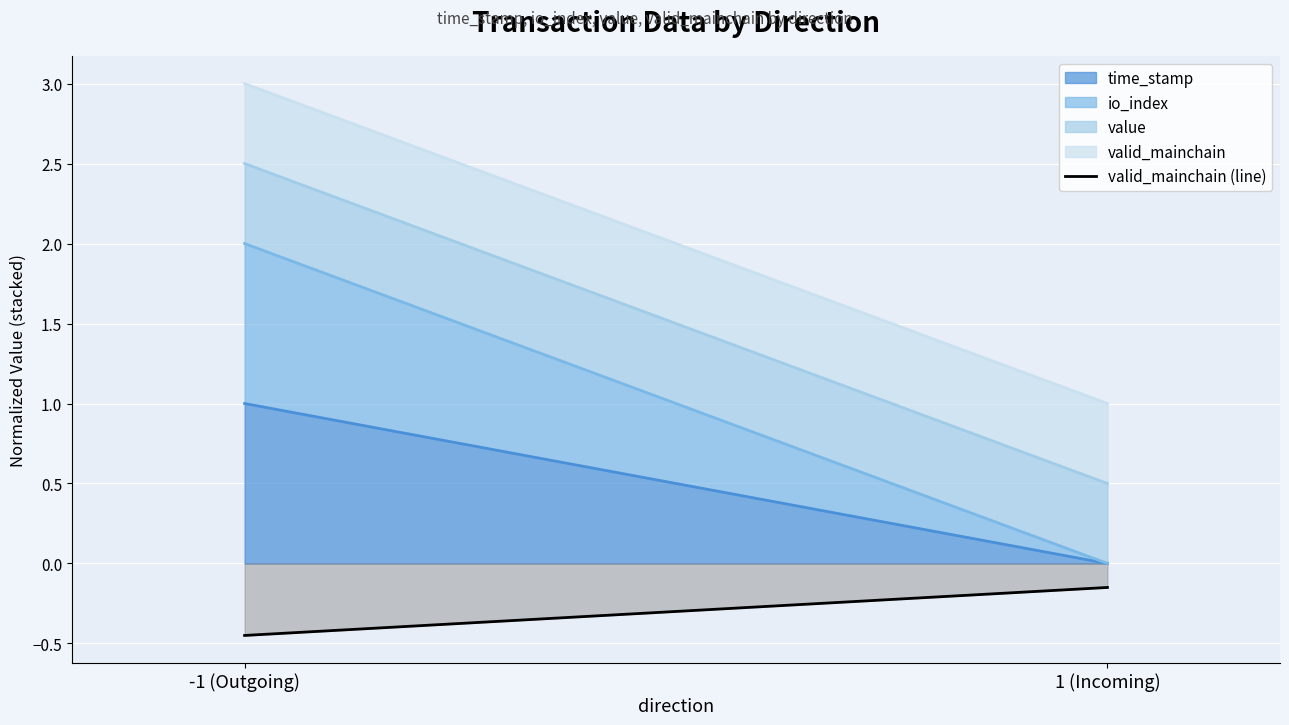

Reading left to right, list all the values displayed in this chart.

-1 (Outgoing)=-0.4	1 (Incoming)=-0.1